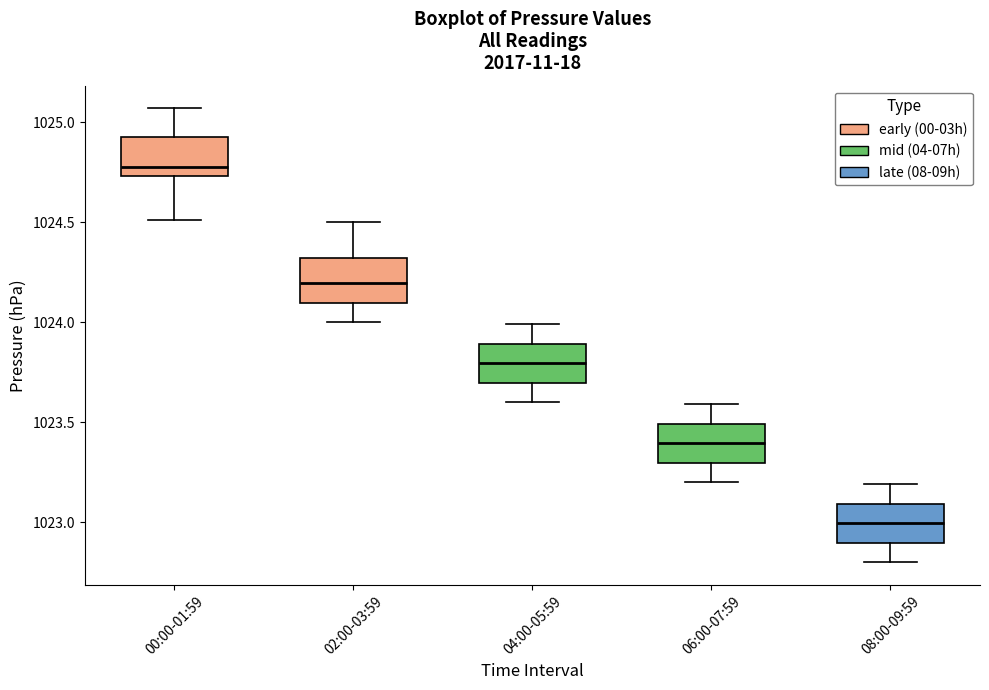

Reading left to right, transcribe this box plot: for each box, give where its median line is, the range the box spans, and where its two whiskers end, as read against the y-axis. The values are not printed on the chart, so give them approximately, as read against the axis.

00:00-01:59: median 1024.80, box 1024.75 to 1024.95, whiskers 1024.50 to 1025.05
02:00-03:59: median 1024.20, box 1024.10 to 1024.30, whiskers 1024.00 to 1024.50
04:00-05:59: median 1023.80, box 1023.70 to 1023.90, whiskers 1023.60 to 1024.00
06:00-07:59: median 1023.40, box 1023.30 to 1023.50, whiskers 1023.20 to 1023.60
08:00-09:59: median 1023.00, box 1022.90 to 1023.10, whiskers 1022.80 to 1023.20